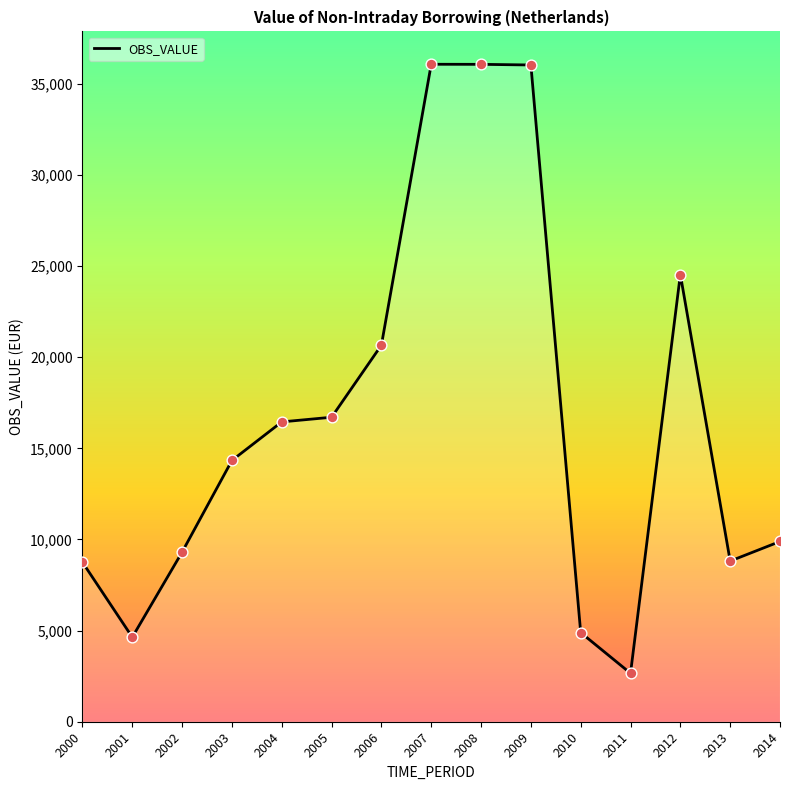

What is the ratio of the value at 2009 to the value at 2007?

1.0